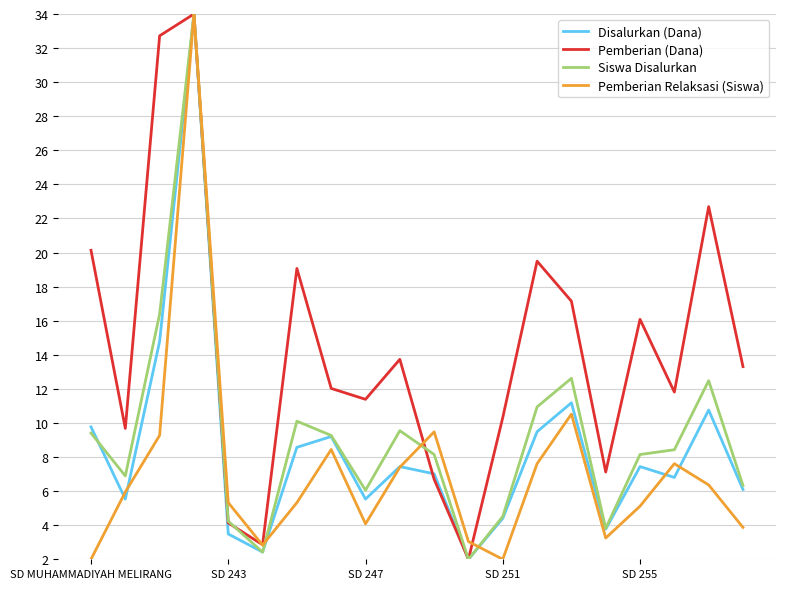

Reading left to right, what are all the values shown in this chart?

Disalurkan (Dana): 9.8	5.5	14.8	34.0	3.5	2.4	8.6	9.2	5.5	7.4	7.0	2.0	4.4	9.5	11.2	3.8	7.4	6.8	10.8	6.1
Pemberian (Dana): 20.1	9.7	32.7	34.0	4.1	2.9	19.1	12.0	11.4	13.7	6.7	2.0	10.3	19.5	17.1	7.1	16.1	11.8	22.7	13.3
Siswa Disalurkan: 9.4	6.9	16.4	34.0	4.2	2.4	10.1	9.3	6.1	9.5	8.1	2.0	4.5	10.9	12.6	3.8	8.1	8.4	12.5	6.3
Pemberian Relaksasi (Siswa): 2.0	5.9	9.3	34.0	5.3	2.8	5.3	8.4	4.1	7.4	9.5	3.0	2.0	7.6	10.5	3.2	5.1	7.6	6.4	3.9